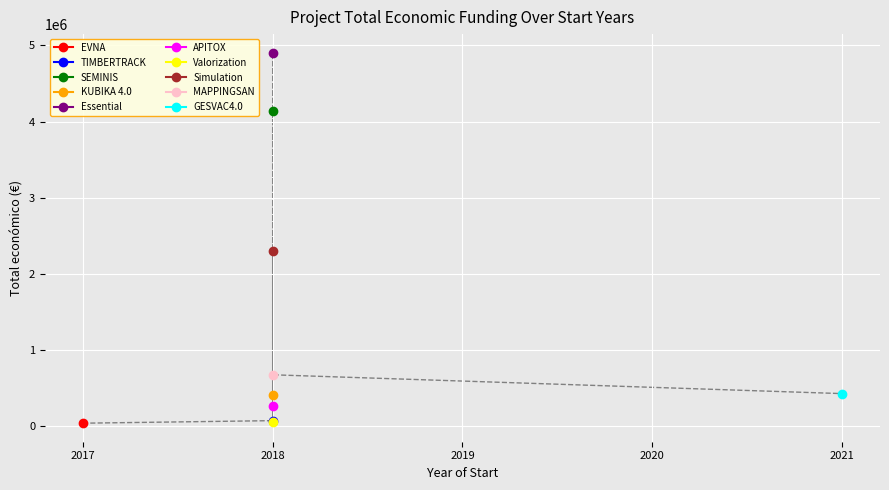

List the labels in order of value, largest first.

Essential, SEMINIS, Simulation, MAPPINGSAN, GESVAC4.0, KUBIKA 4.0, APITOX, TIMBERTRACK, Valorization, EVNA